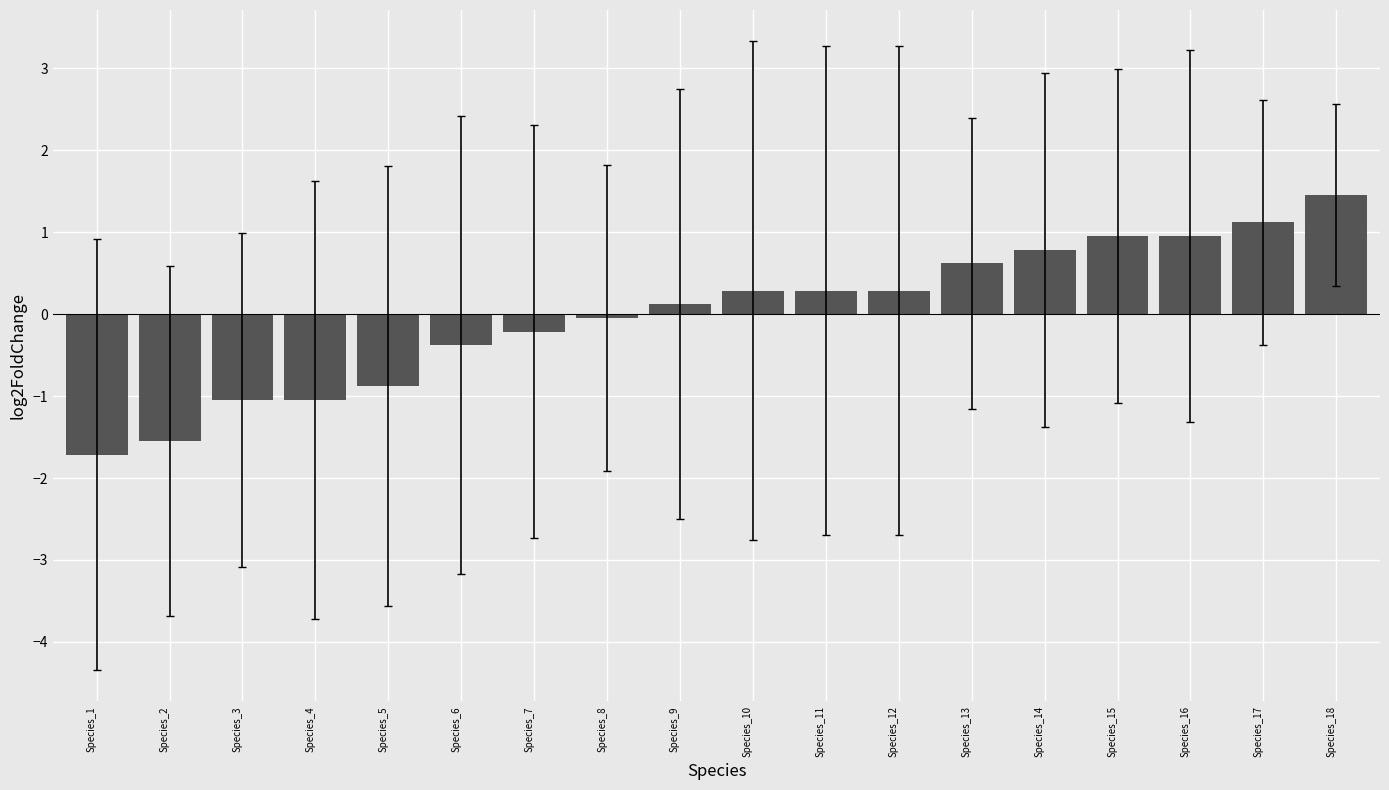

What is the value of the 5th bar from the left?

-0.9